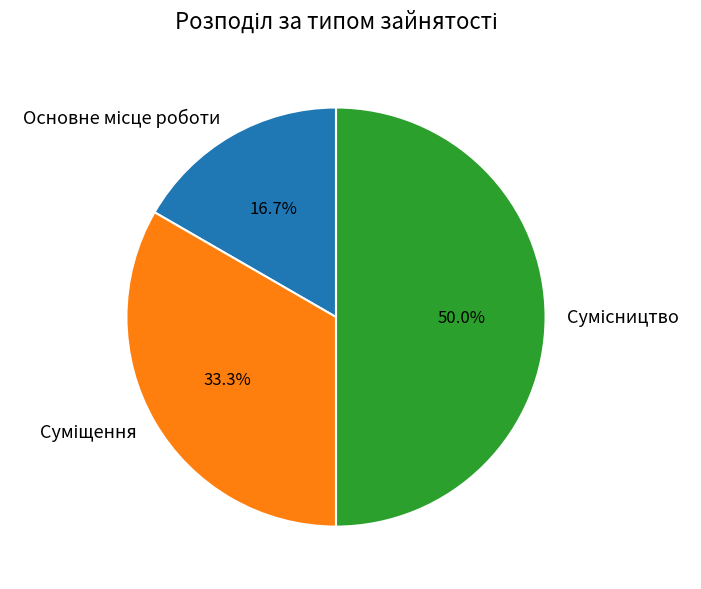

What percentage is the Основне місце роботи slice, to the nearest percent?

17%